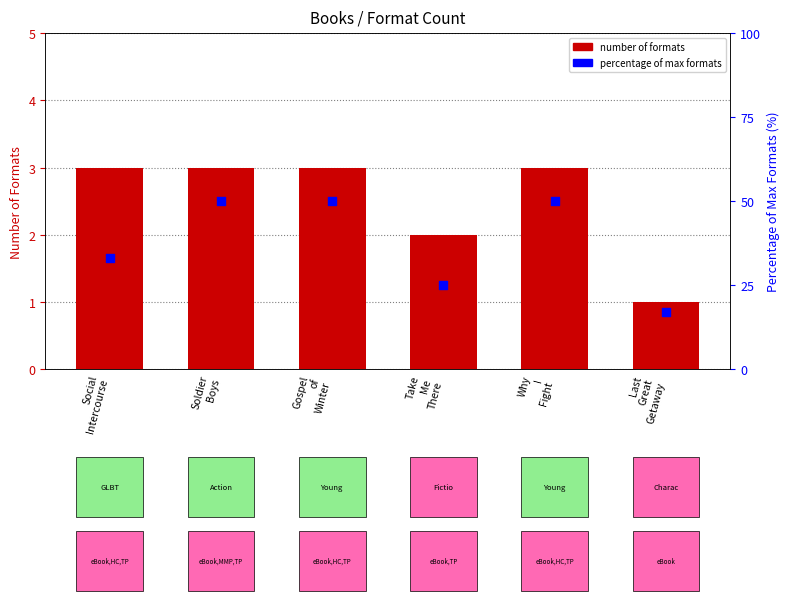

Is the value of percentage of max formats at Social
Intercourse greater than the value of number of formats at Social
Intercourse?

Yes